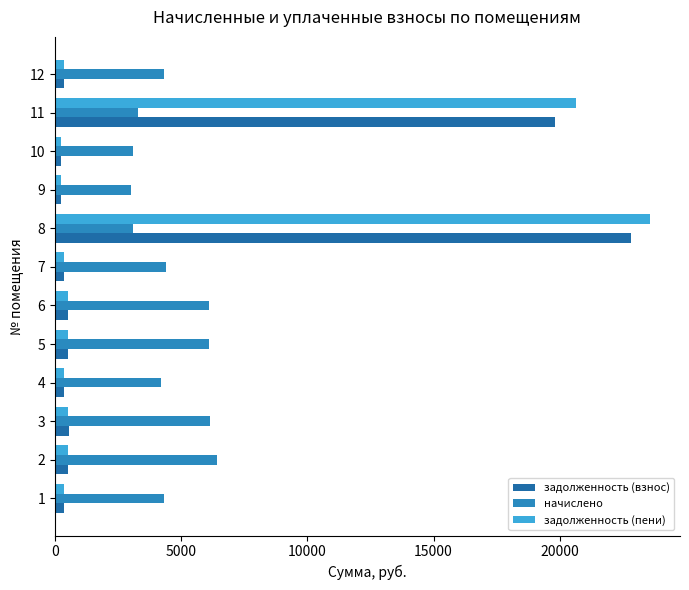

What are all the series names shown in the legend?

задолженность (взнос), начислено, задолженность (пени)